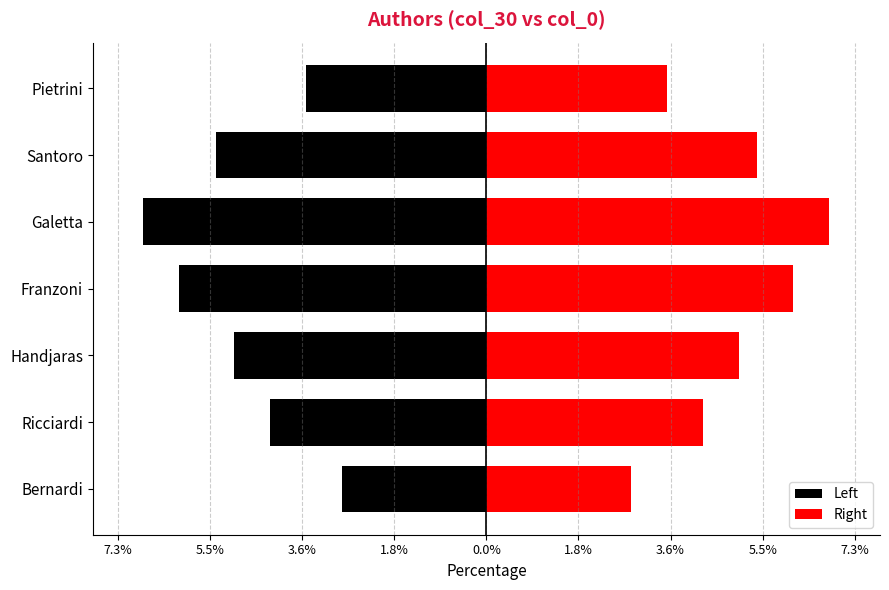

Reading left to right, what are all the values shown in this chart?

Left: -2.9	-4.3	-5.0	-6.1	-6.8	-5.4	-3.6
Right: 2.9	4.3	5.0	6.1	6.8	5.4	3.6